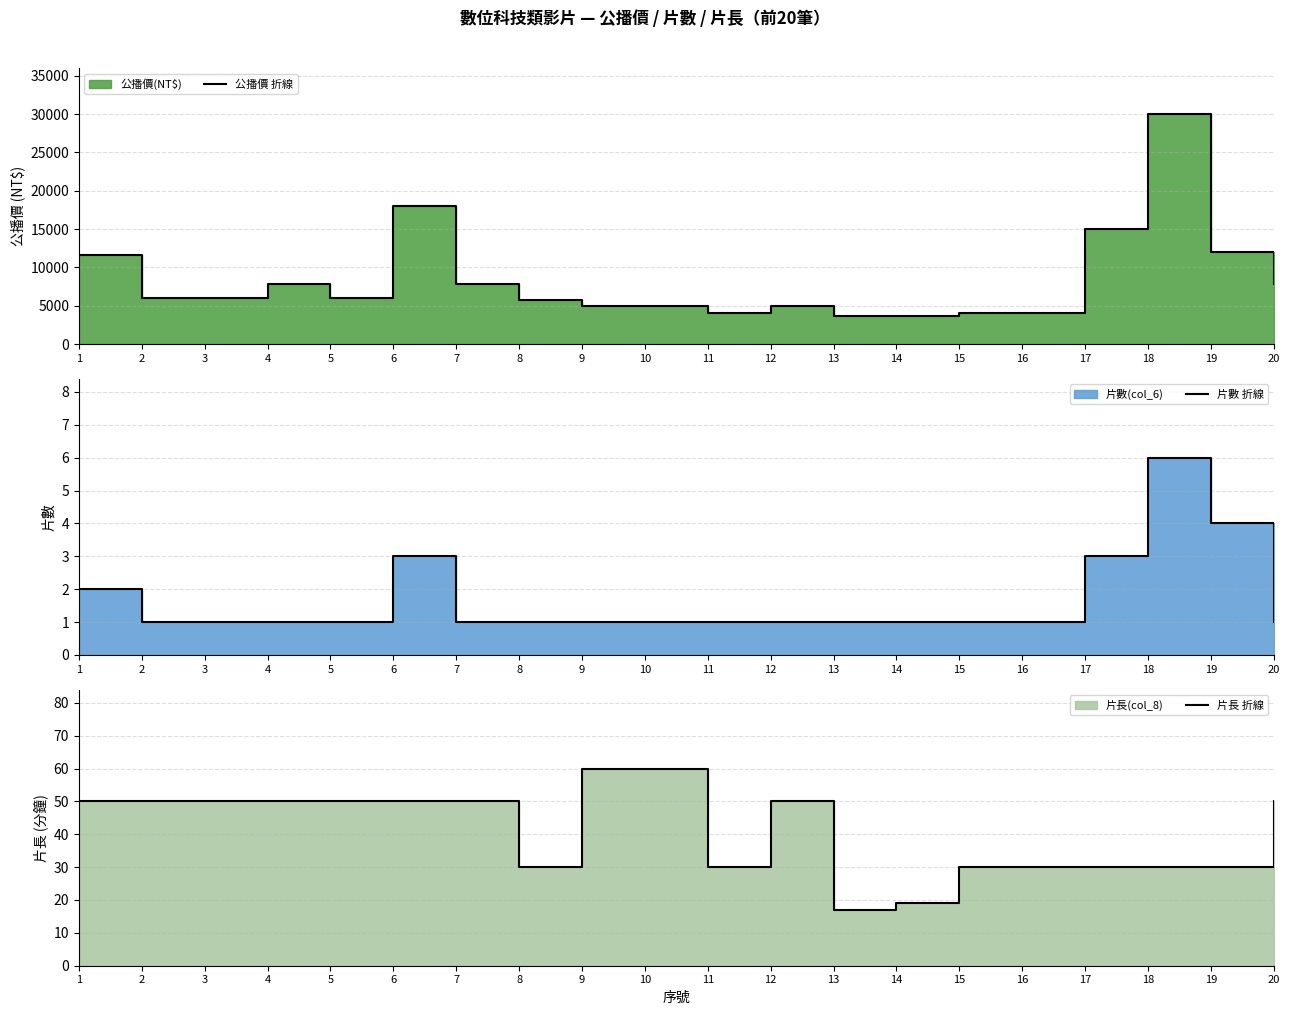

Does the chart display data point markers on the line(s)?

No